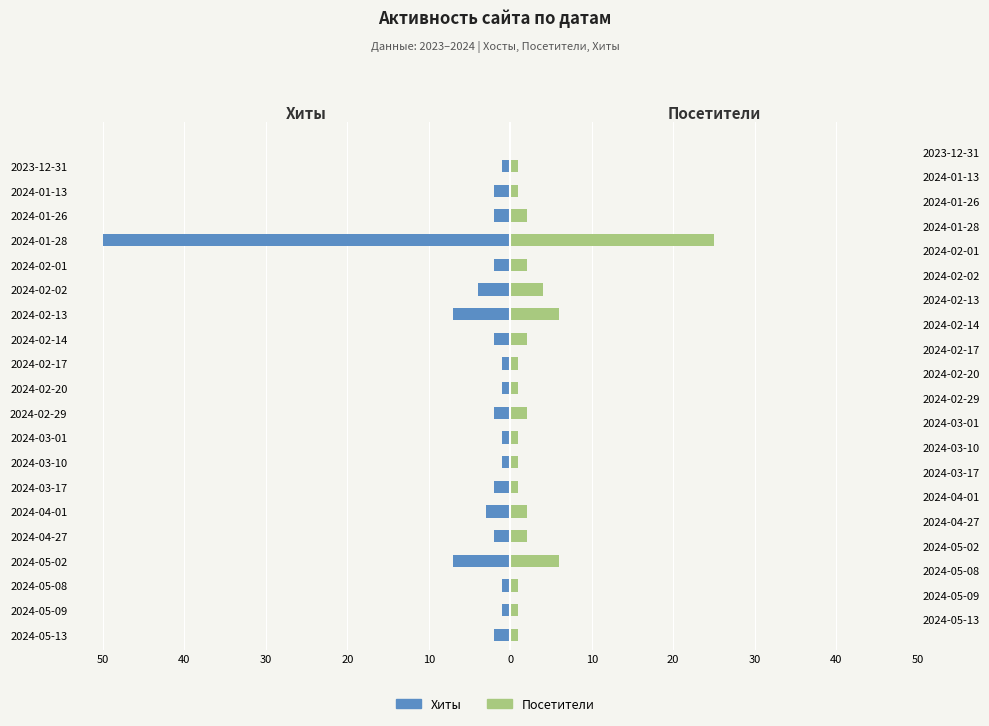

At 2024-03-01, list the series in order from smallest to largest.

Хиты, Посетители